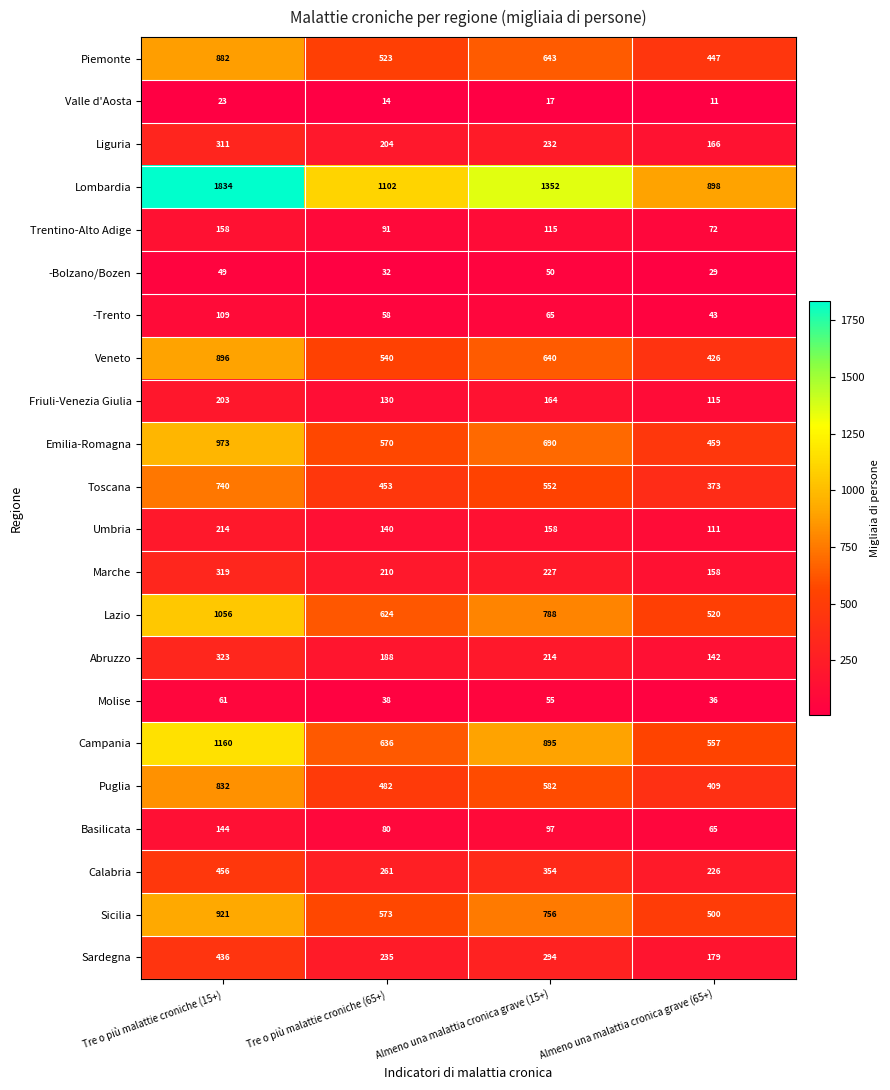

At Almeno una malattia cronica grave (65+), list the series in order from smallest to largest.

Valle d'Aosta, -Bolzano/Bozen, Molise, -Trento, Basilicata, Trentino-Alto Adige, Umbria, Friuli-Venezia Giulia, Abruzzo, Marche, Liguria, Sardegna, Calabria, Toscana, Puglia, Veneto, Piemonte, Emilia-Romagna, Sicilia, Lazio, Campania, Lombardia